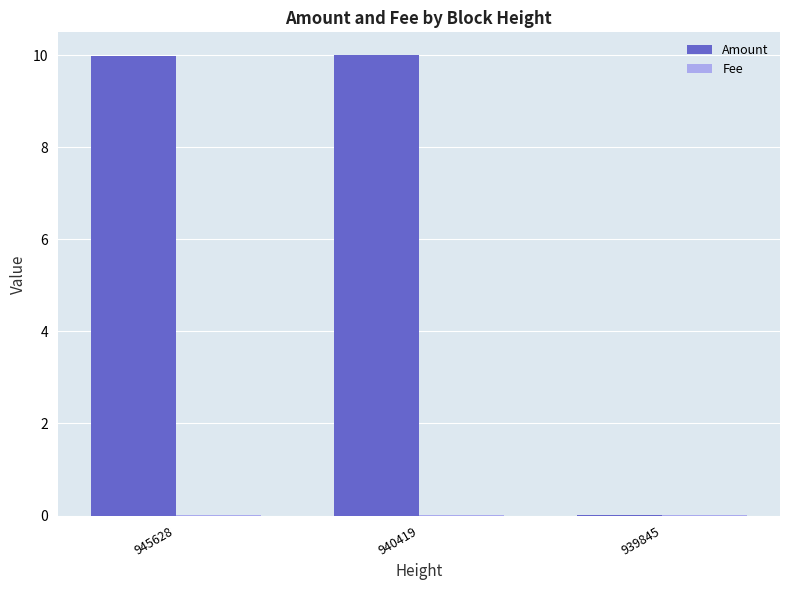

The Amount series shows 5.5 at 945628. True or false?

False